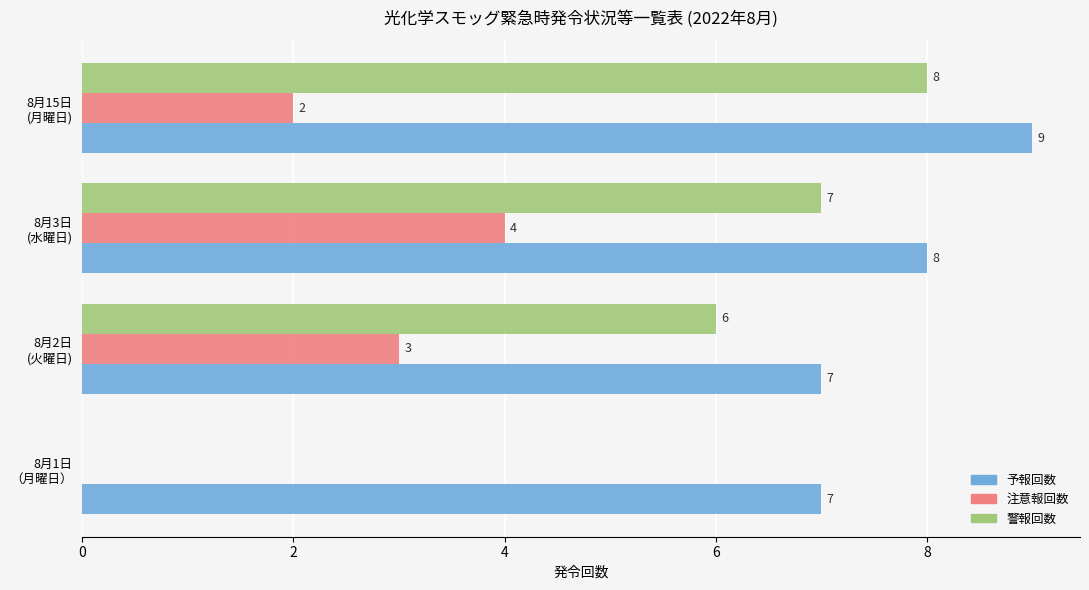

How many 警報回数 values are between 6 and 8?

3